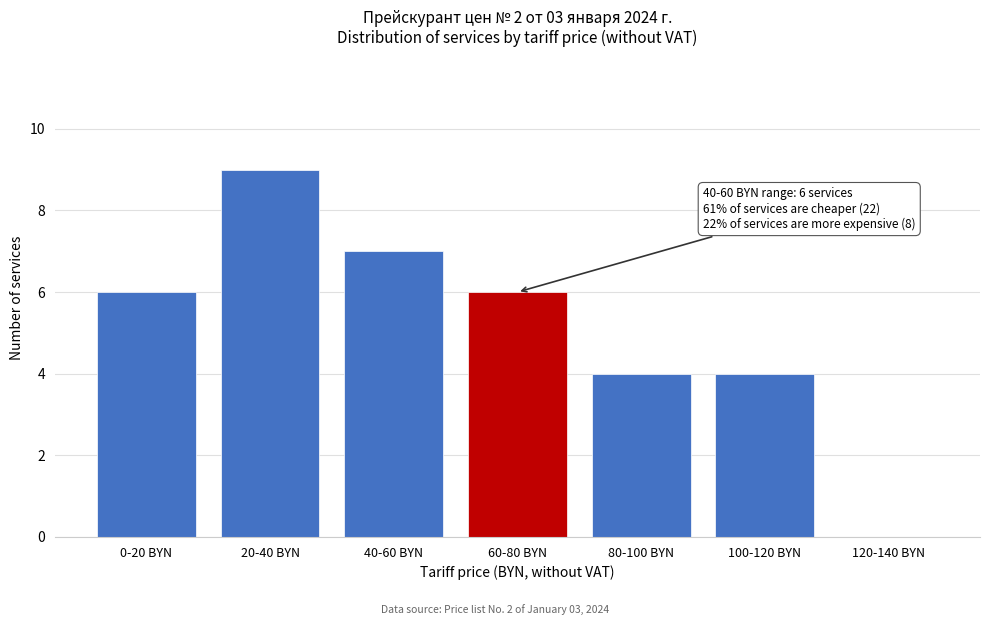

Reading left to right, transcribe all the data shown in this chart.

0-20 BYN=6	20-40 BYN=9	40-60 BYN=7	60-80 BYN=6	80-100 BYN=4	100-120 BYN=4	120-140 BYN=0